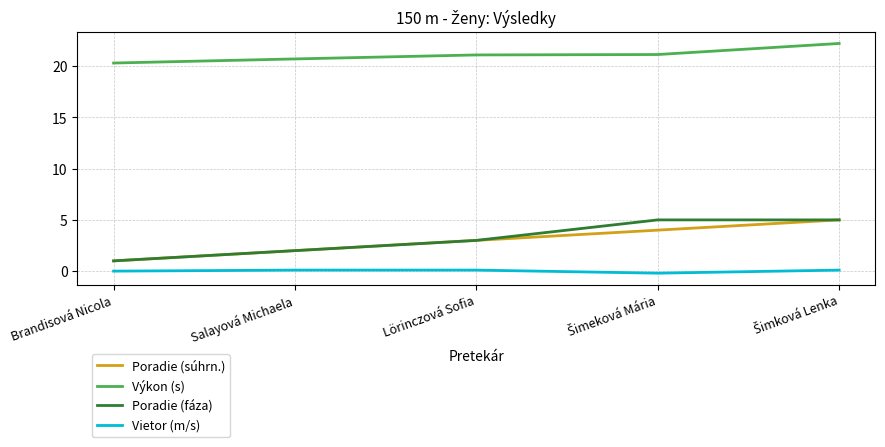

Which series has the largest total across all categories?

Výkon (s)